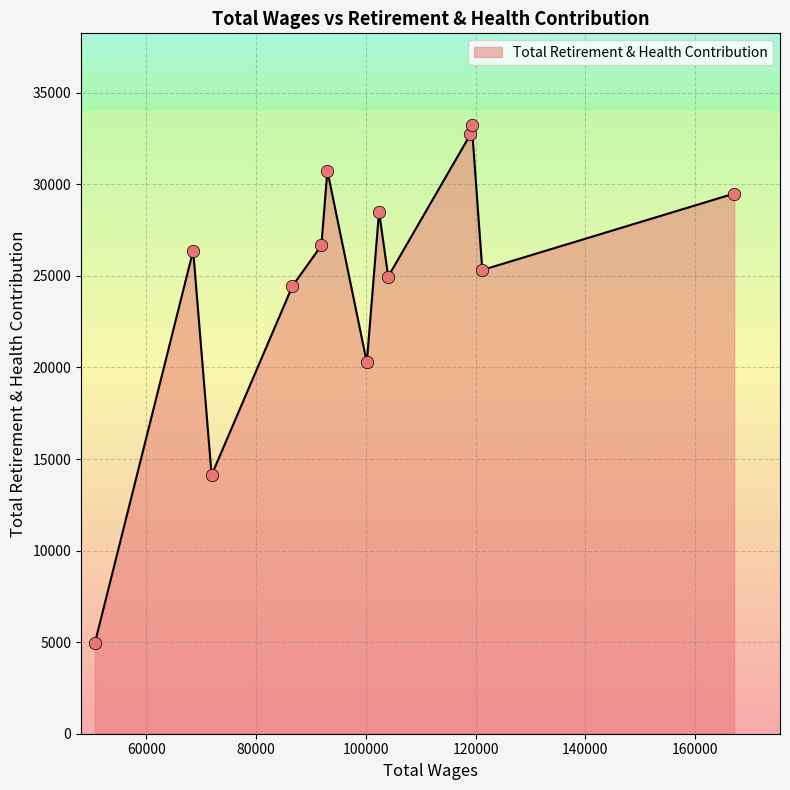

What is the change in value from 121231.0 to 104083.0?

-357